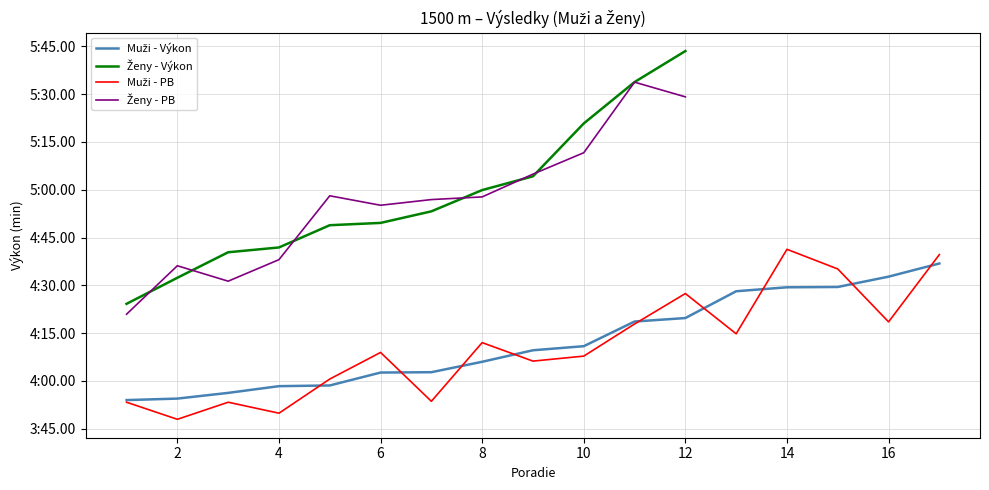

What is the ratio of the value at 10 to the value at 12?

1.0